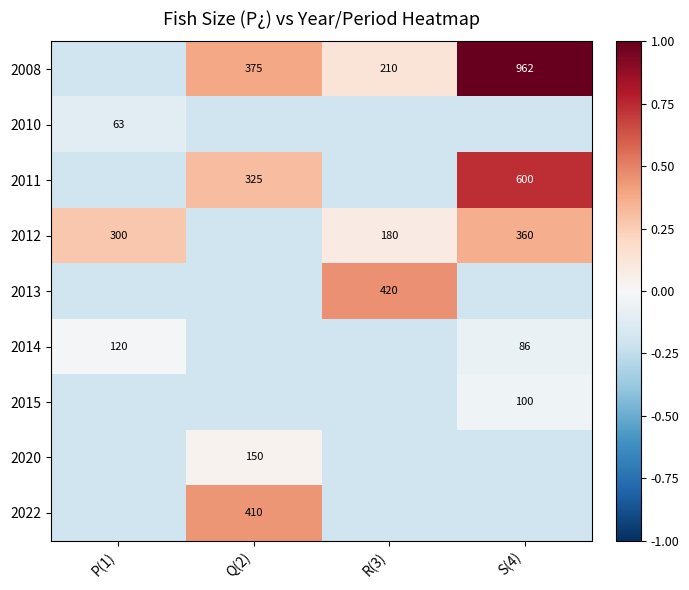

Rank the series at Q(2) from lowest to highest value.

2010, 2012, 2013, 2014, 2015, 2020, 2011, 2008, 2022